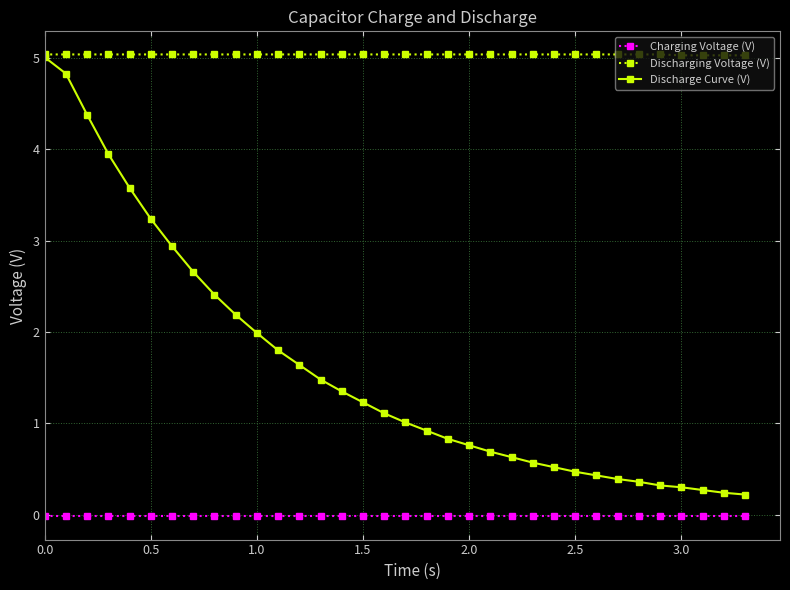

True or false: Discharging Voltage (V) and Charging Voltage (V) intersect in this chart.

False